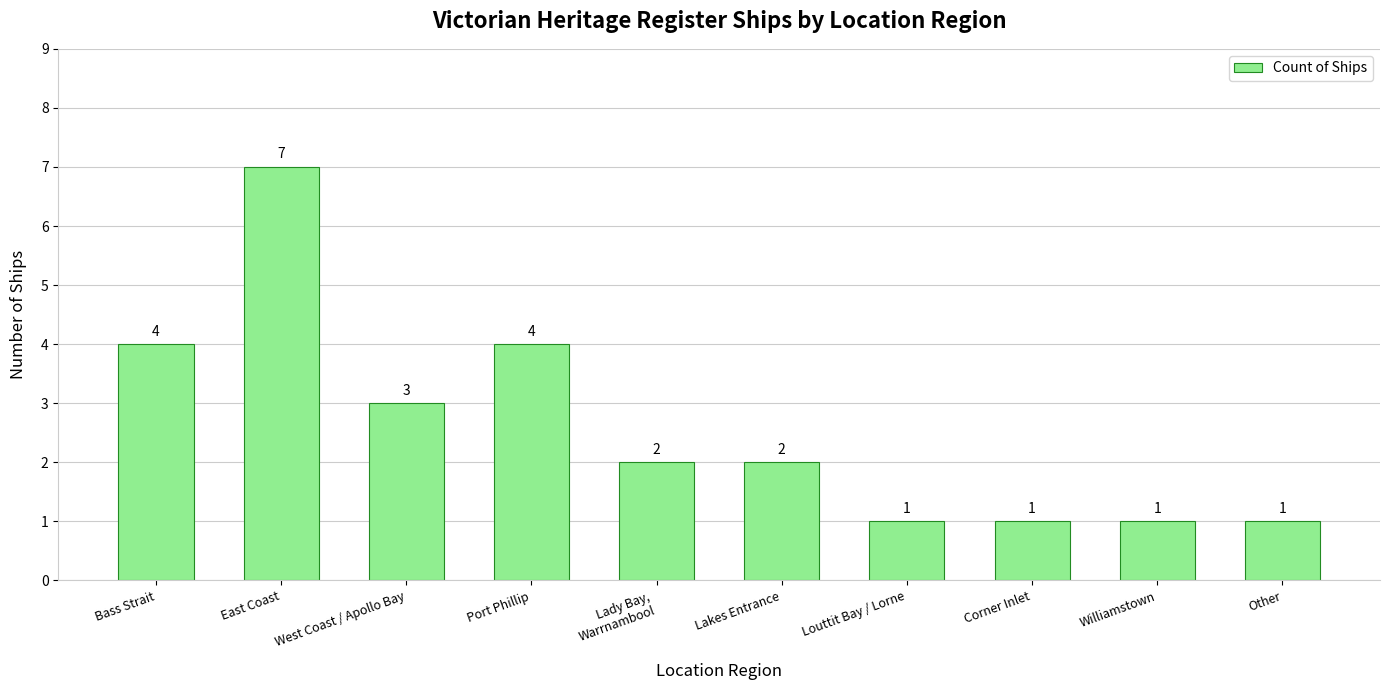

What is the average value?

3